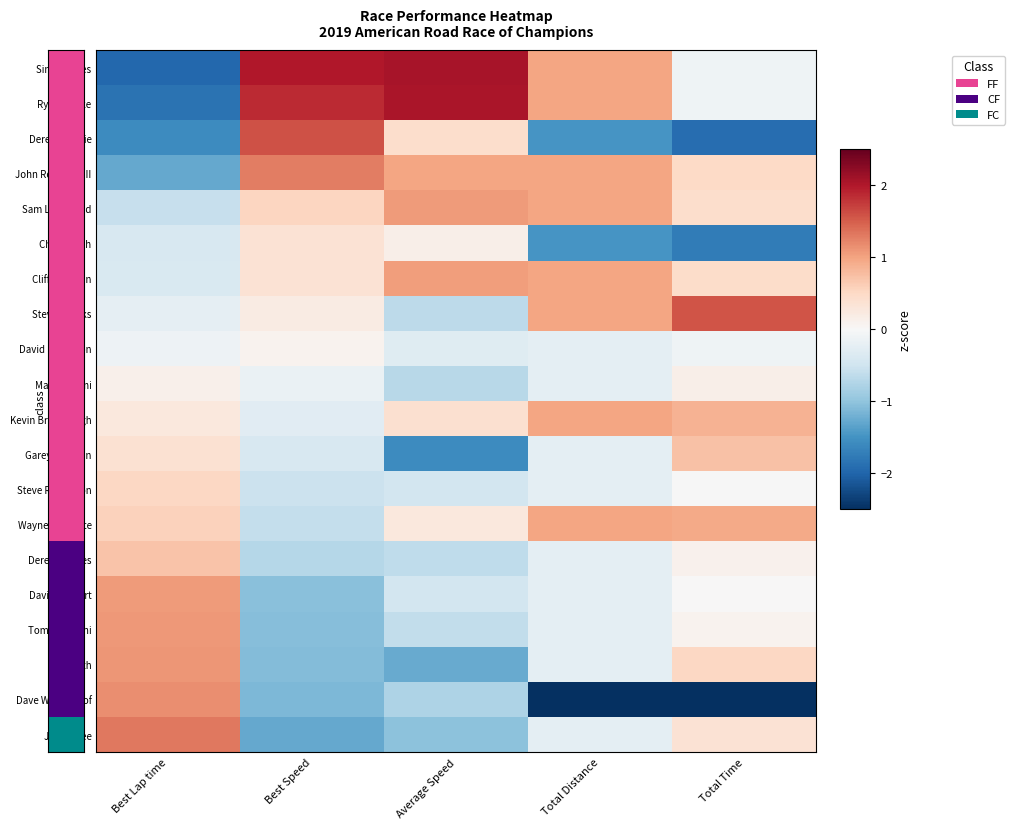

What is the difference between the highest and lowest values at Average Speed?

3.6